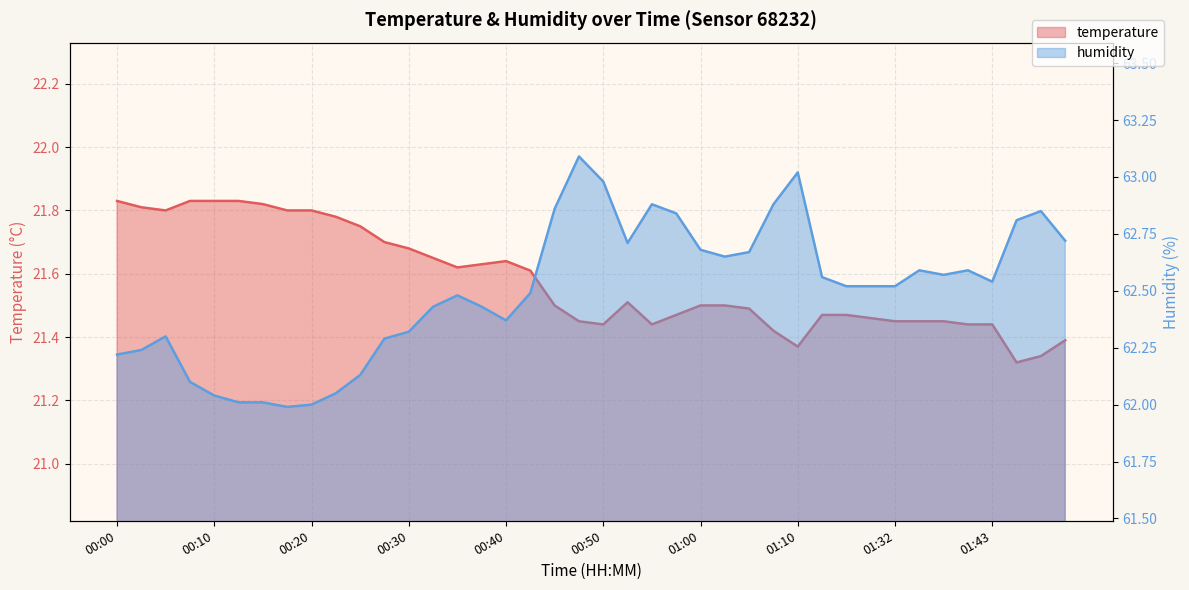

How many lines are shown in the chart?

2